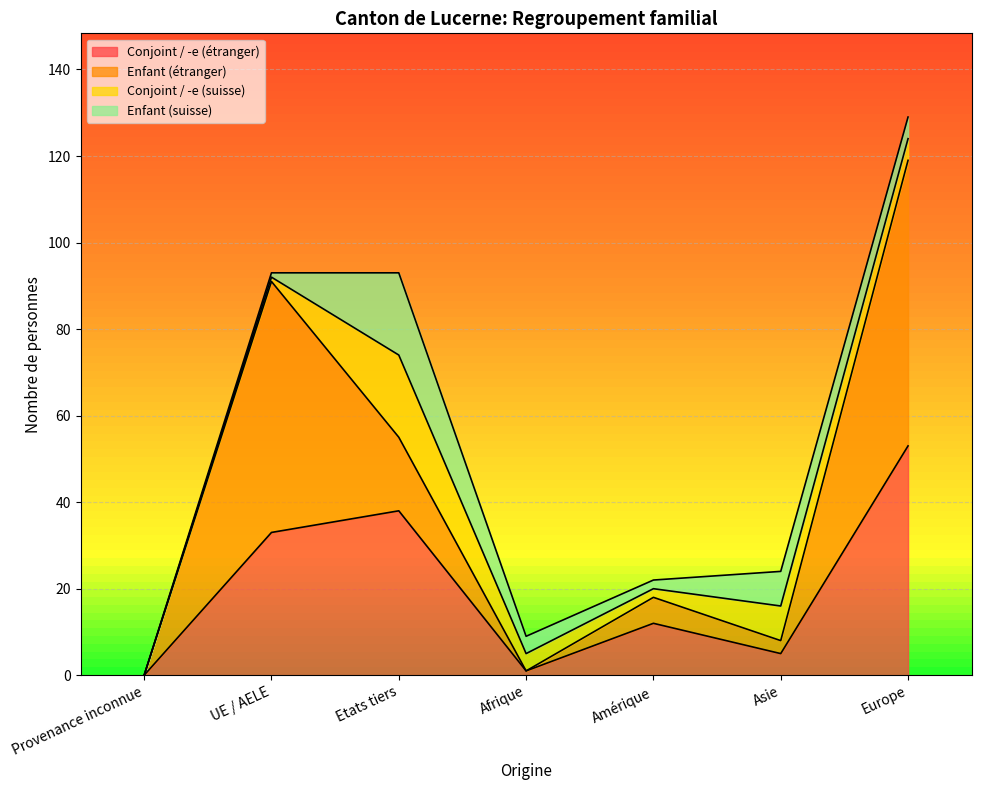

Reading left to right, extract all data points from this chart.

Conjoint / -e (étranger): 0	33	38	1	12	5	53
Enfant (étranger): 0	58	17	0	6	3	66
Conjoint / -e (suisse): 0	1	19	4	2	8	5
Enfant (suisse): 0	1	19	4	2	8	5